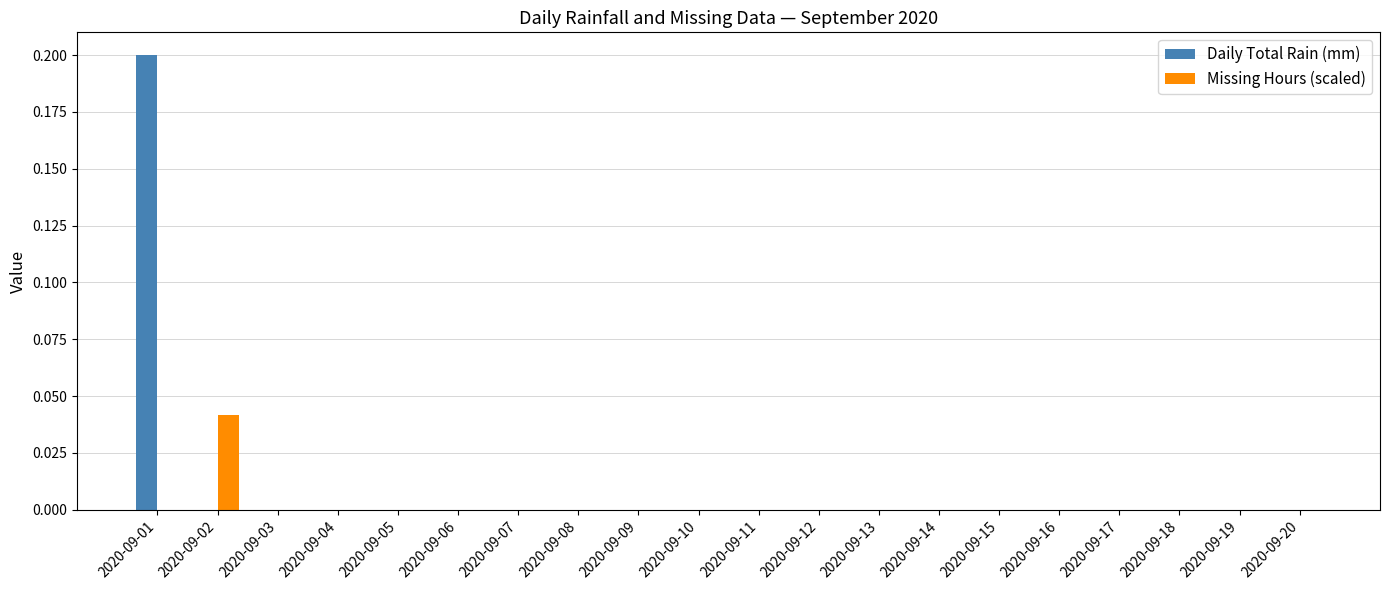

Which category has the highest value across all series?

2020-09-01